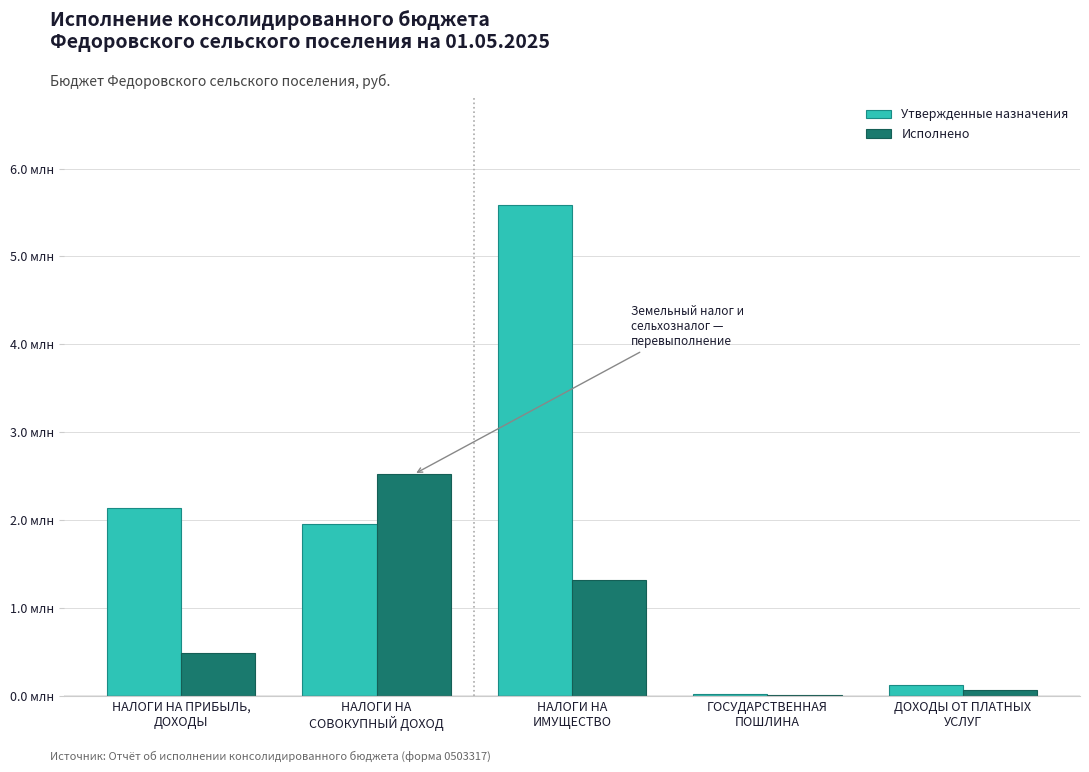

What is the sum of the Утвержденные назначения values at НАЛОГИ НА
ИМУЩЕСТВО and НАЛОГИ НА
СОВОКУПНЫЙ ДОХОД?

7539100.0